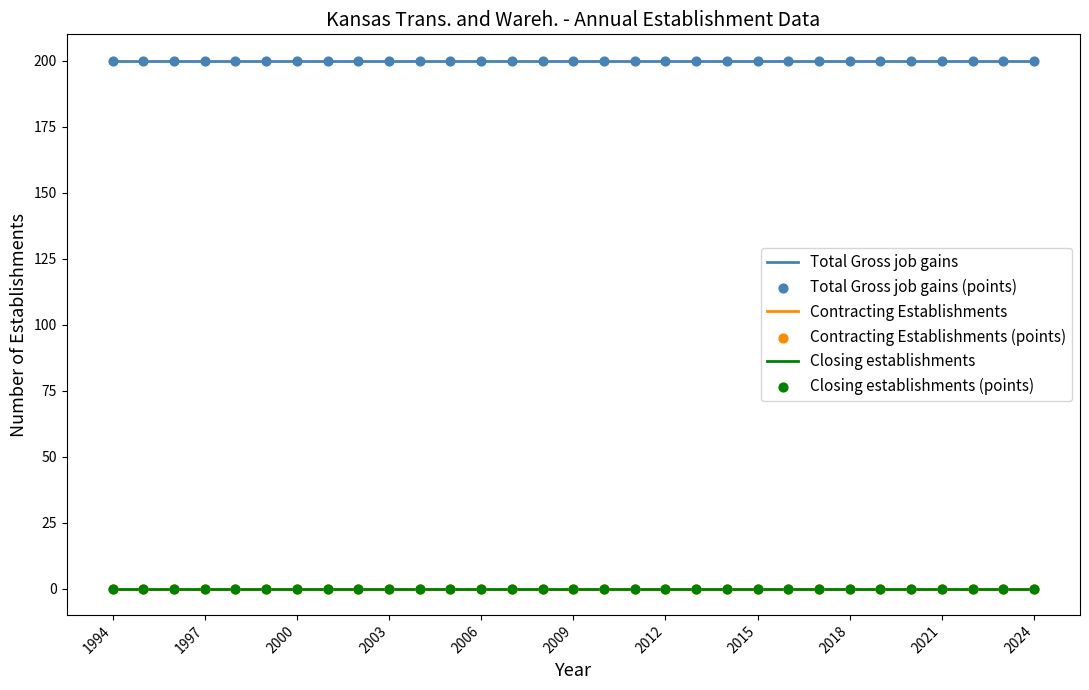

Is this an area chart (filled region under the line)?

No